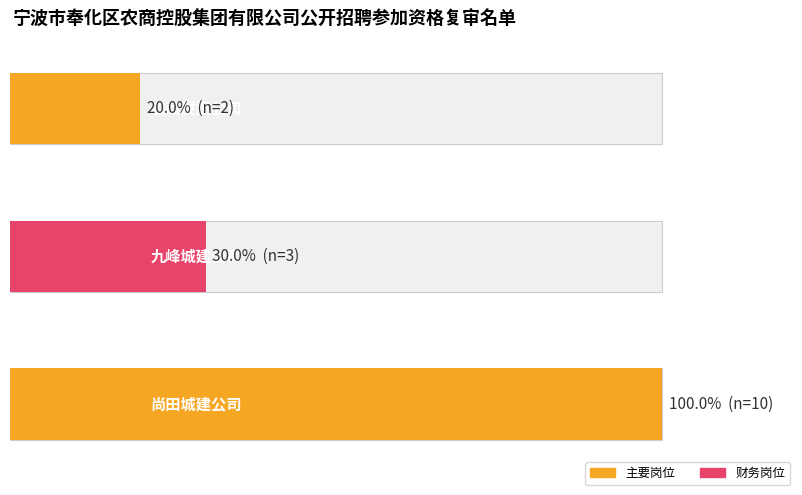

How many data points are above 3?

1